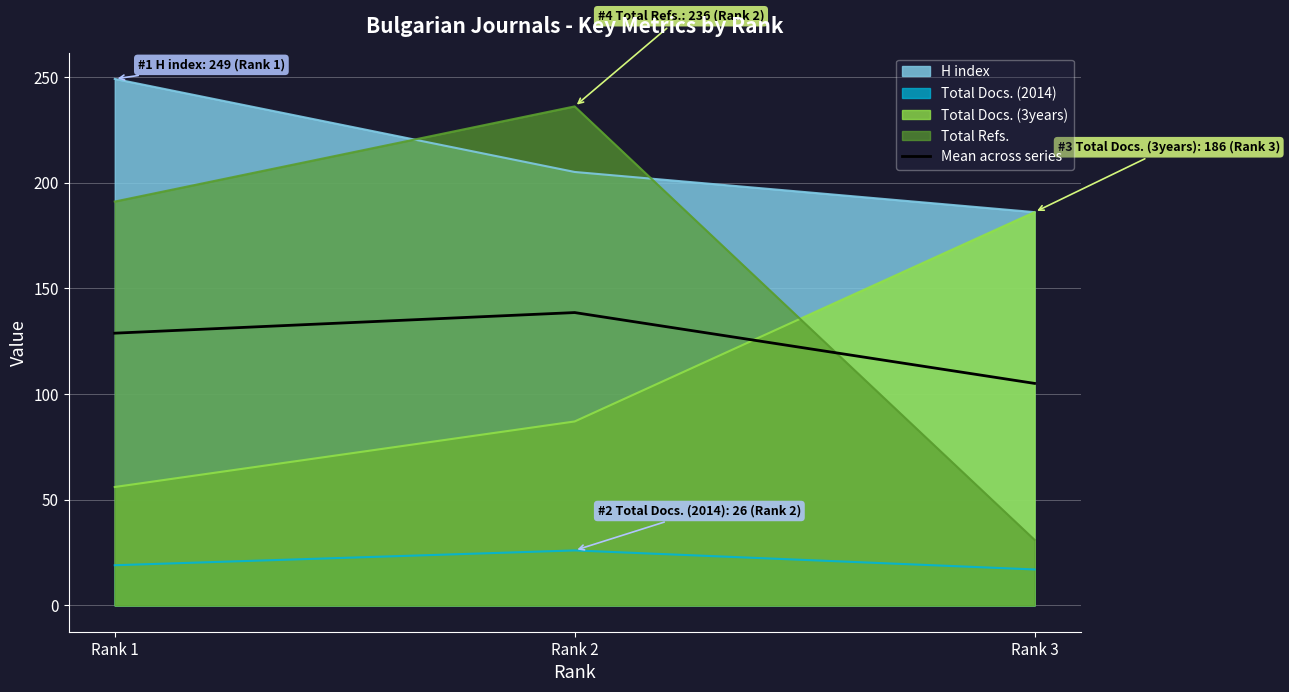

Is it true that the value at Rank 3 is 105.0?

True